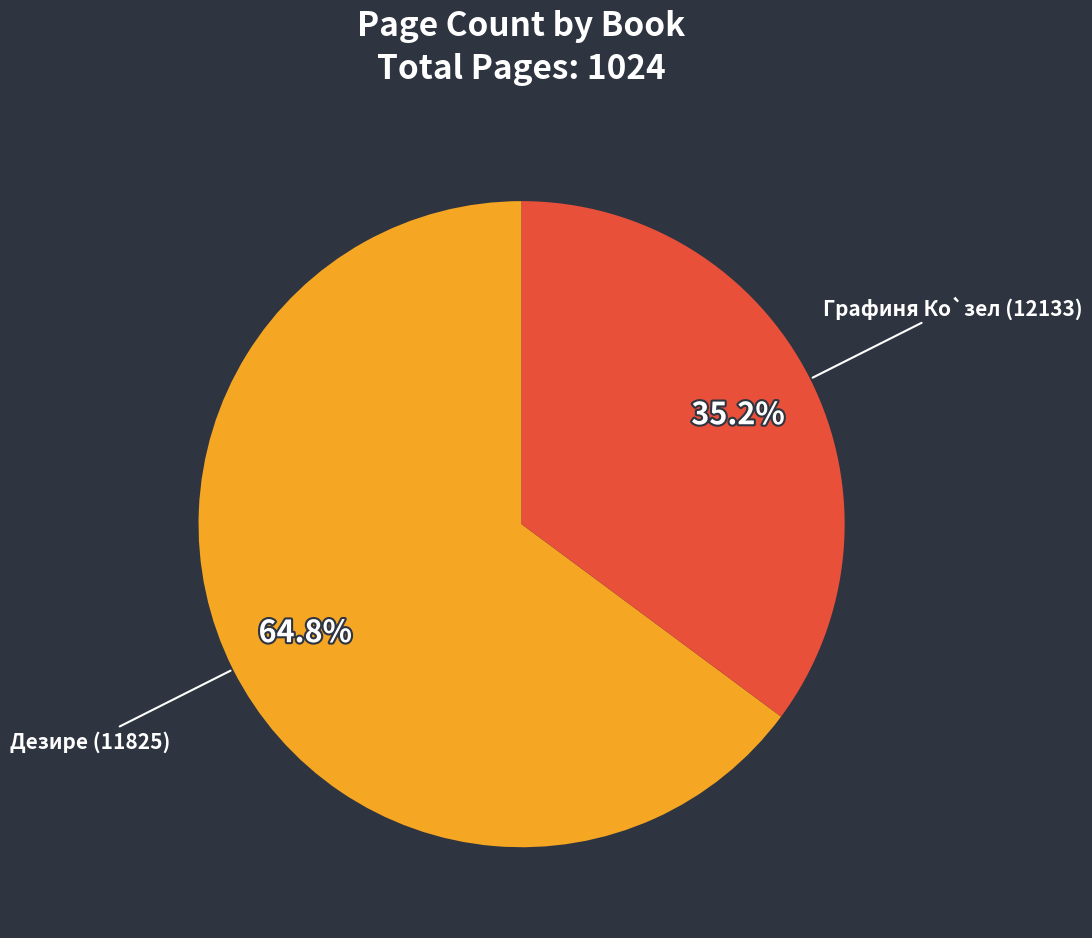

How many segments does this pie chart have?

2